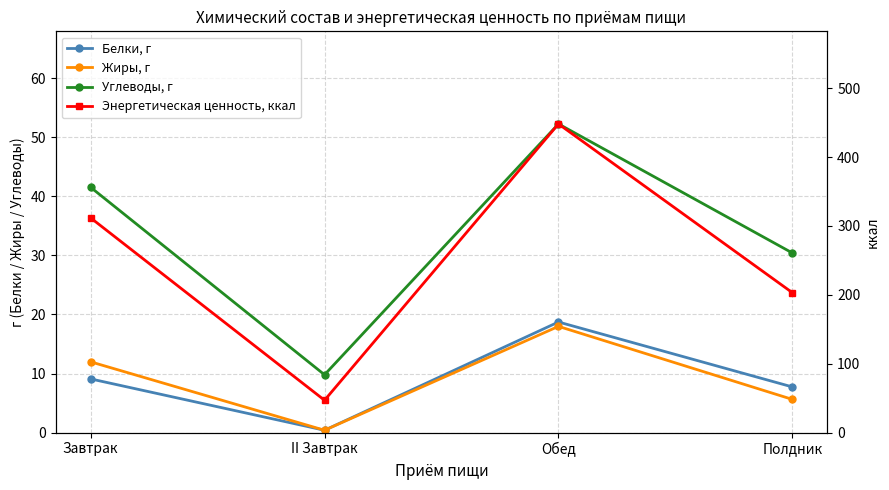

True or false: Углеводы, г and Жиры, г intersect in this chart.

False